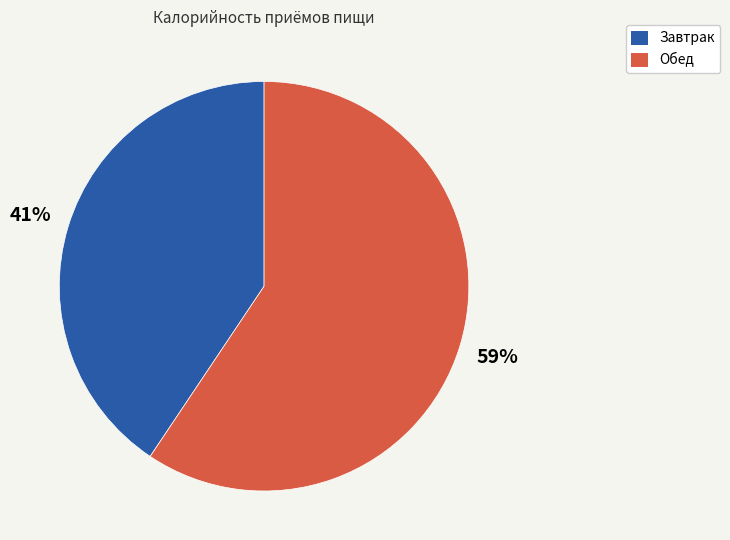

Is it true that Завтрак is 41% of the pie?

True